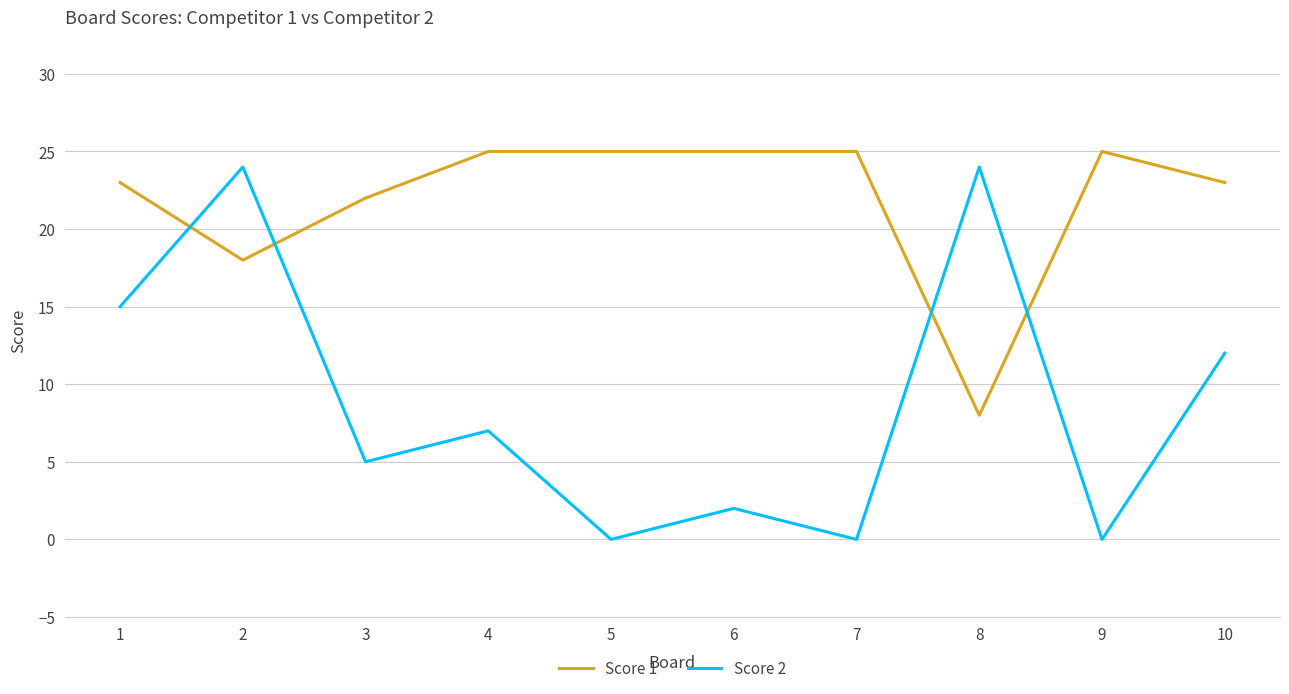

Which series changed the most between 4 and 7?

Score 2